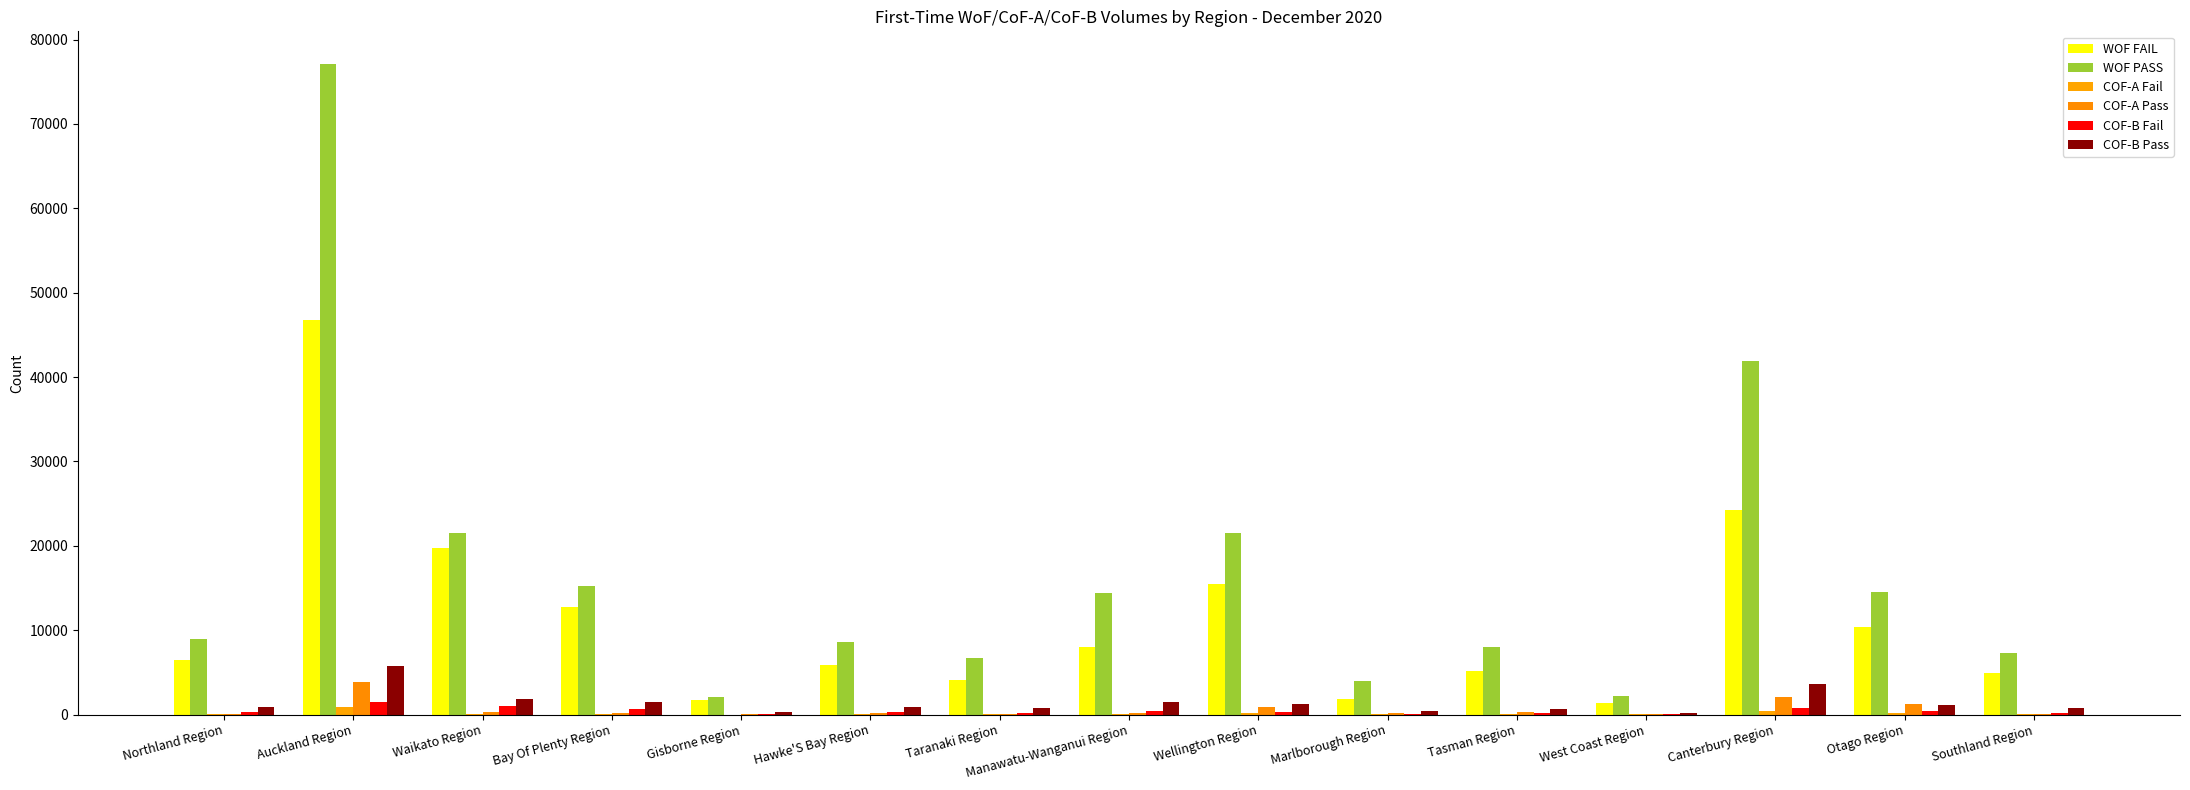

Are the bars grouped side by side (vs. stacked)?

Yes